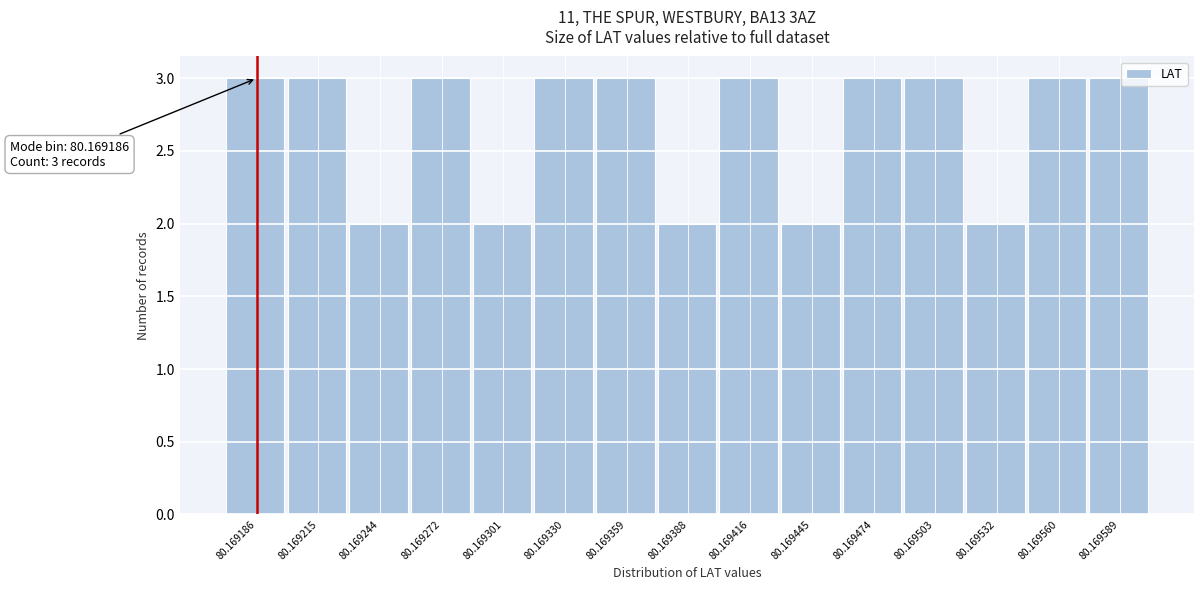

Reading left to right, extract all data points from this chart.

3	3	2	3	2	3	3	2	3	2	3	3	2	3	3